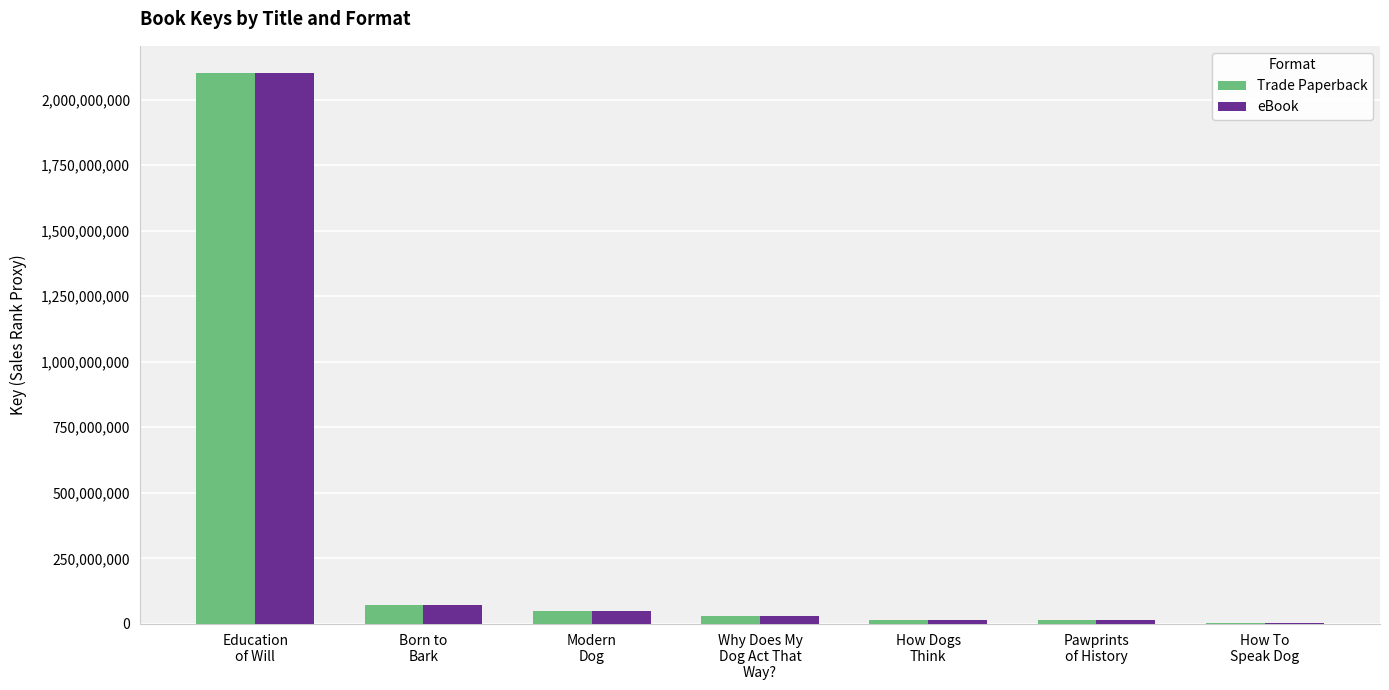

What is the maximum value shown in the chart?

2100212939